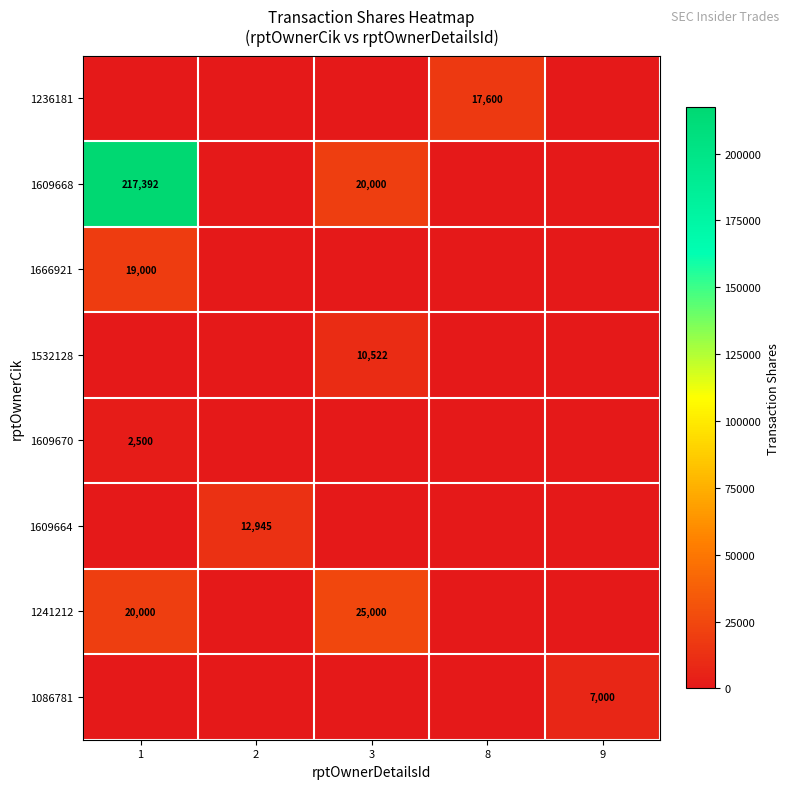

True or false: 1086781 has a value of 4523 at 9.

False